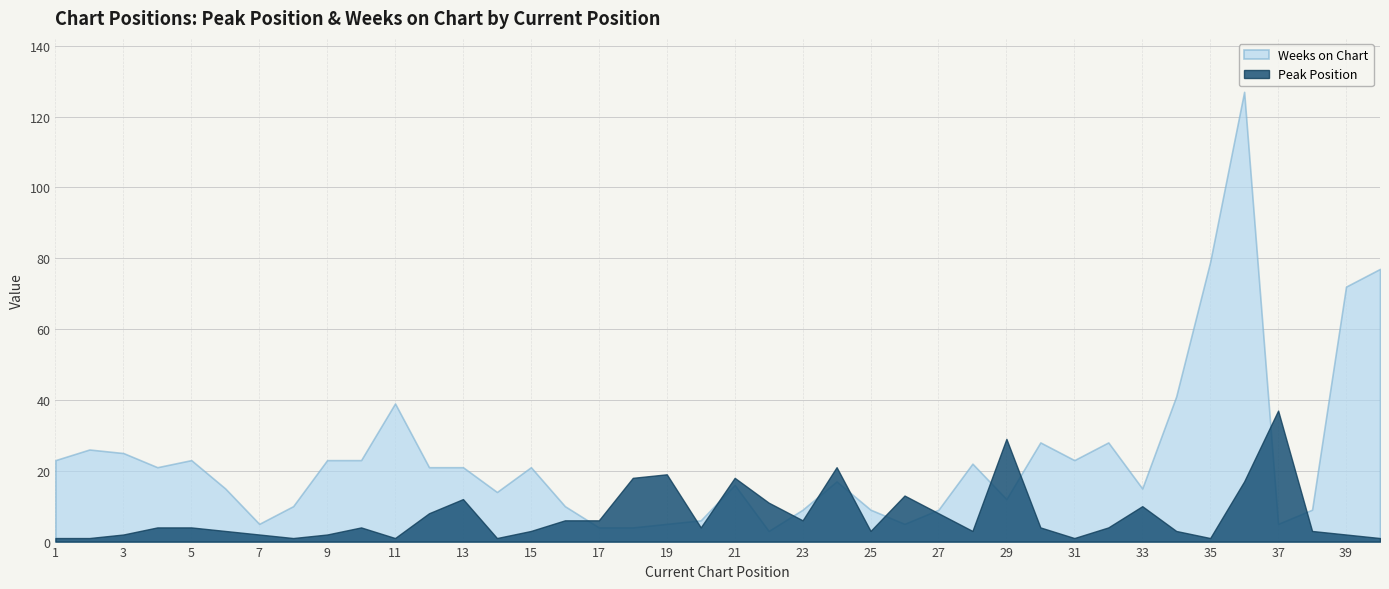

What is the difference between the maximum and minimum values in the Weeks on Chart series?

124